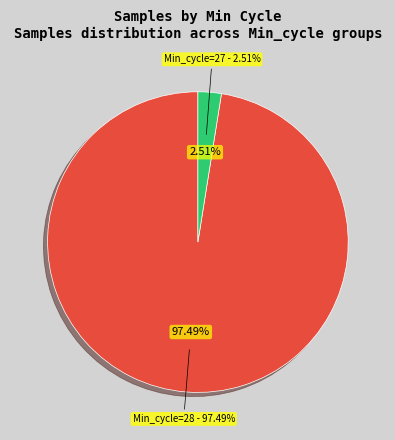

True or false: 28 accounts for 17% of the total.

False